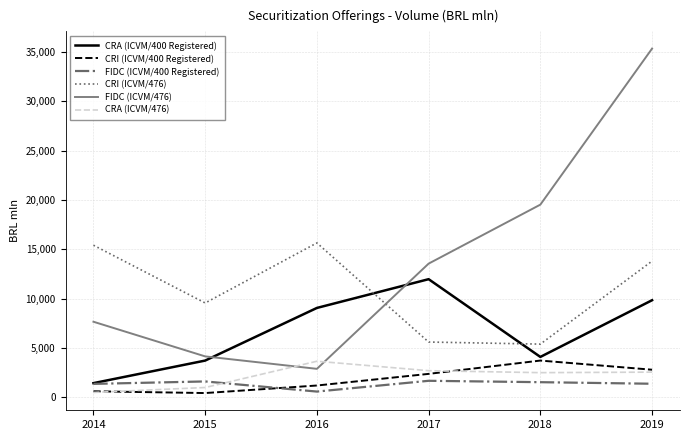

Is it true that CRA (ICVM/476) equals 1010.1 at 2015?

True